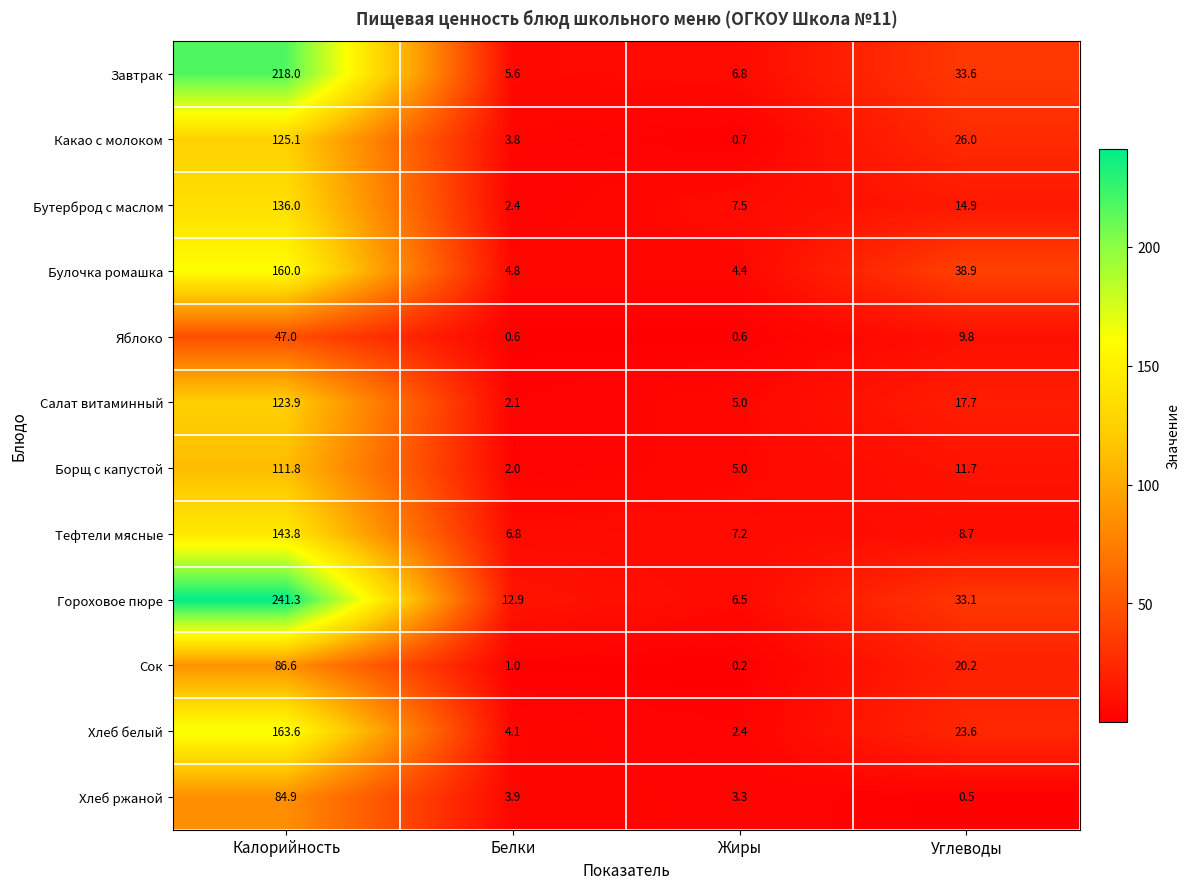

True or false: Хлеб ржаной has a value of 20.0 at Калорийность.

False